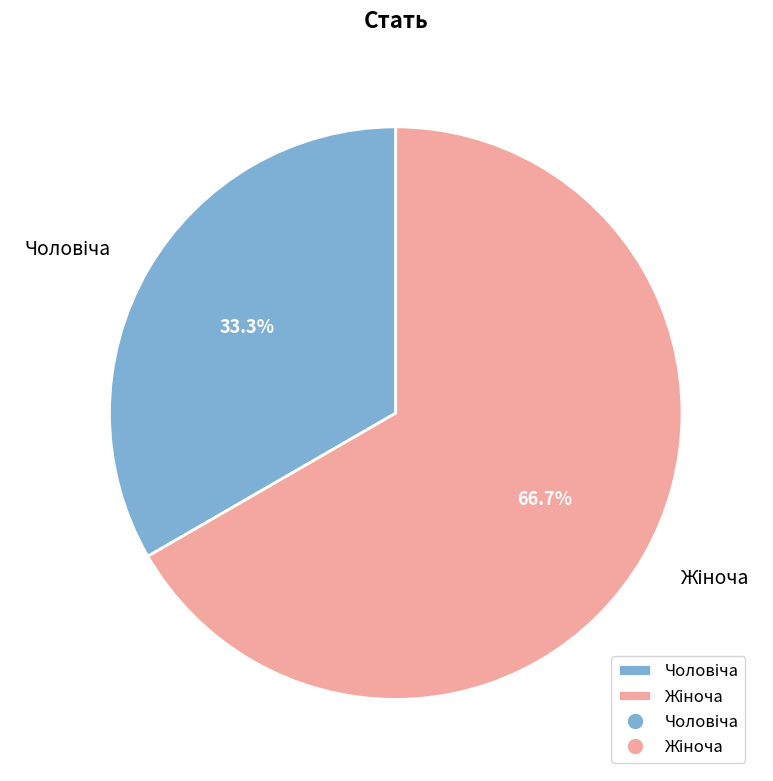

Is there any slice that represents more than half of the pie?

Yes